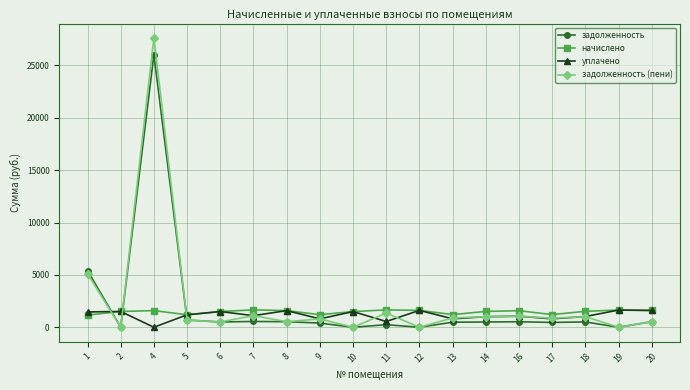

What is the greatest value displayed?

27608.9